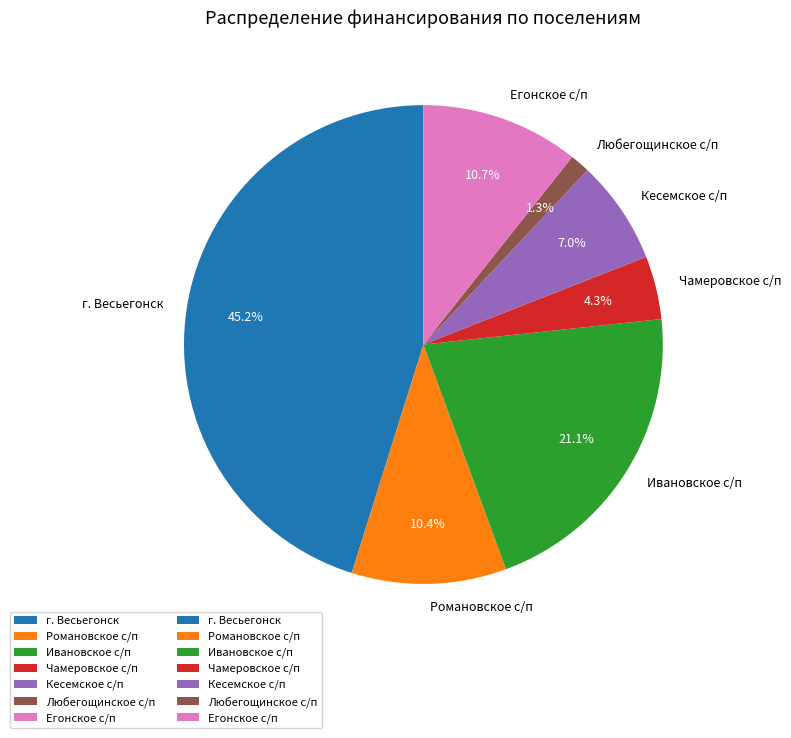

What is the ratio of the value at Кесемское с/п to the value at Романовское с/п?

0.7